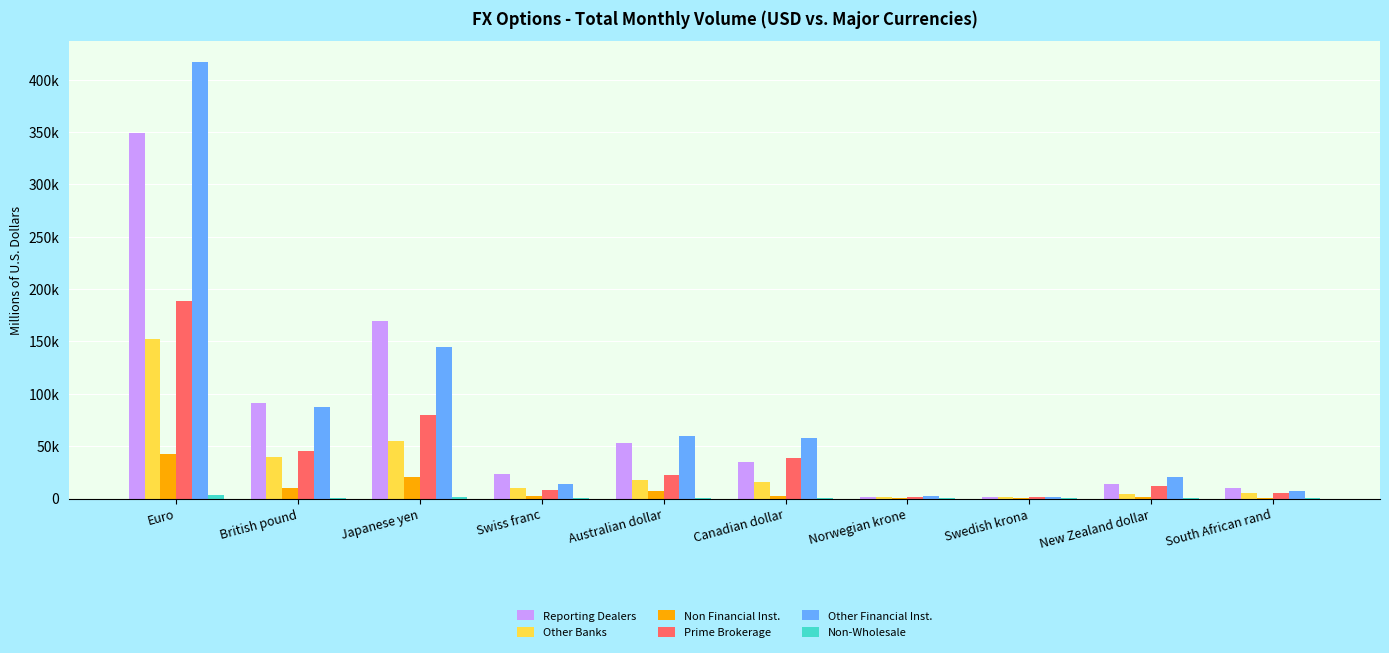

Are the bars grouped side by side (vs. stacked)?

Yes